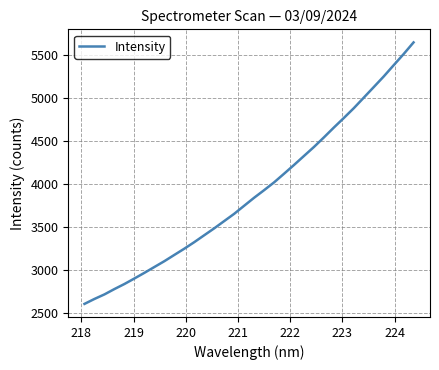

What is the difference between the maximum and minimum values?

3042.7